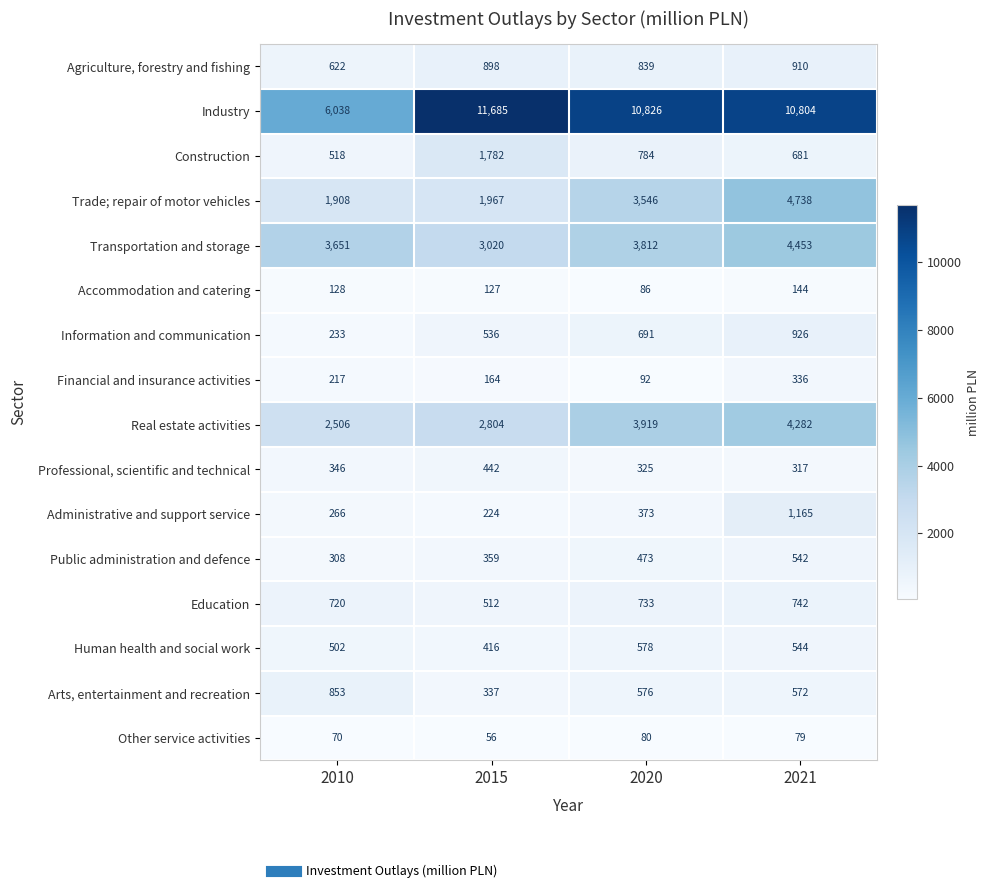

Count the number of categories in the chart.

4